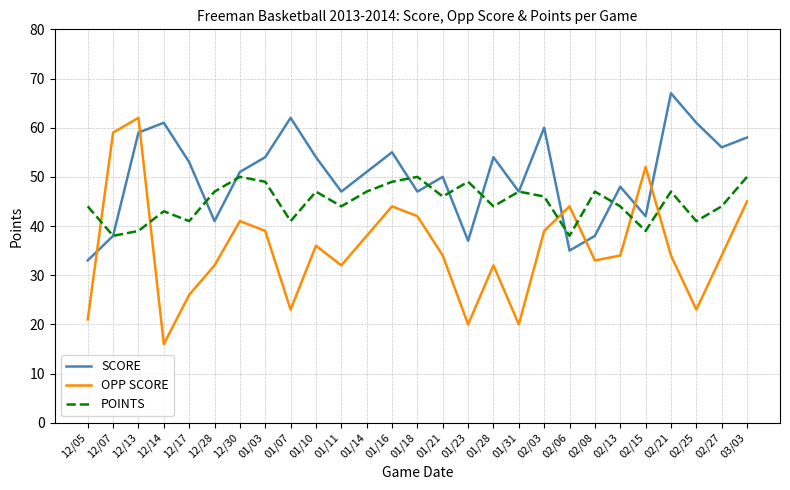

The SCORE series shows 35 at 02/06. True or false?

True